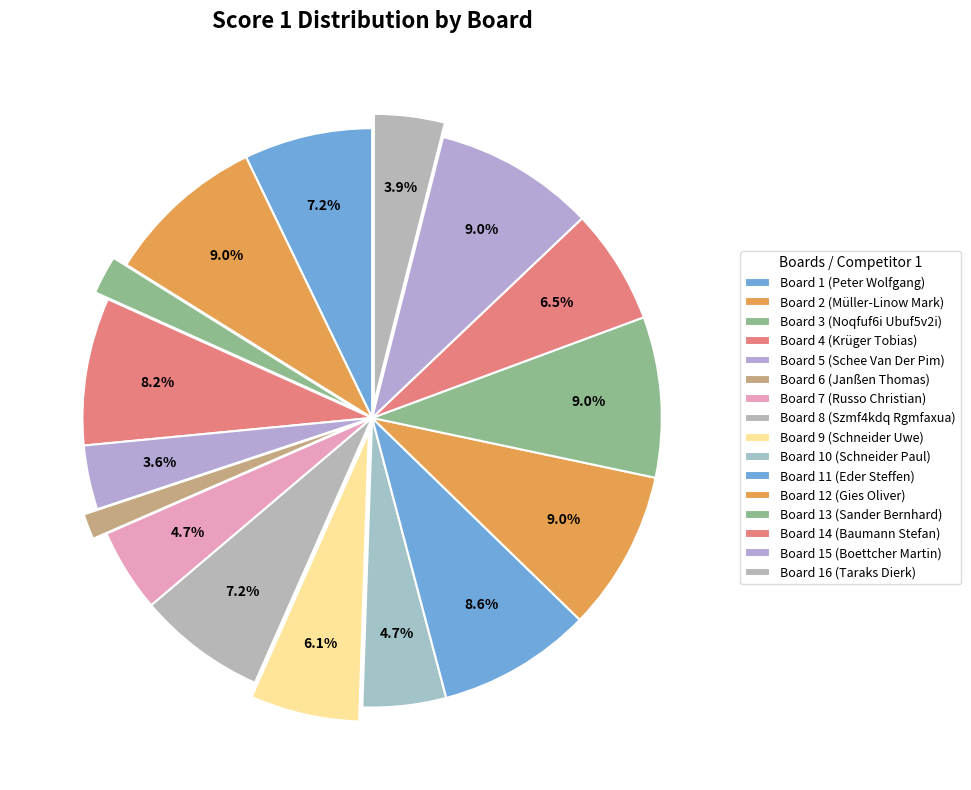

To the nearest percent, what percentage of the pie is Board 12 (Gies Oliver)?

9%